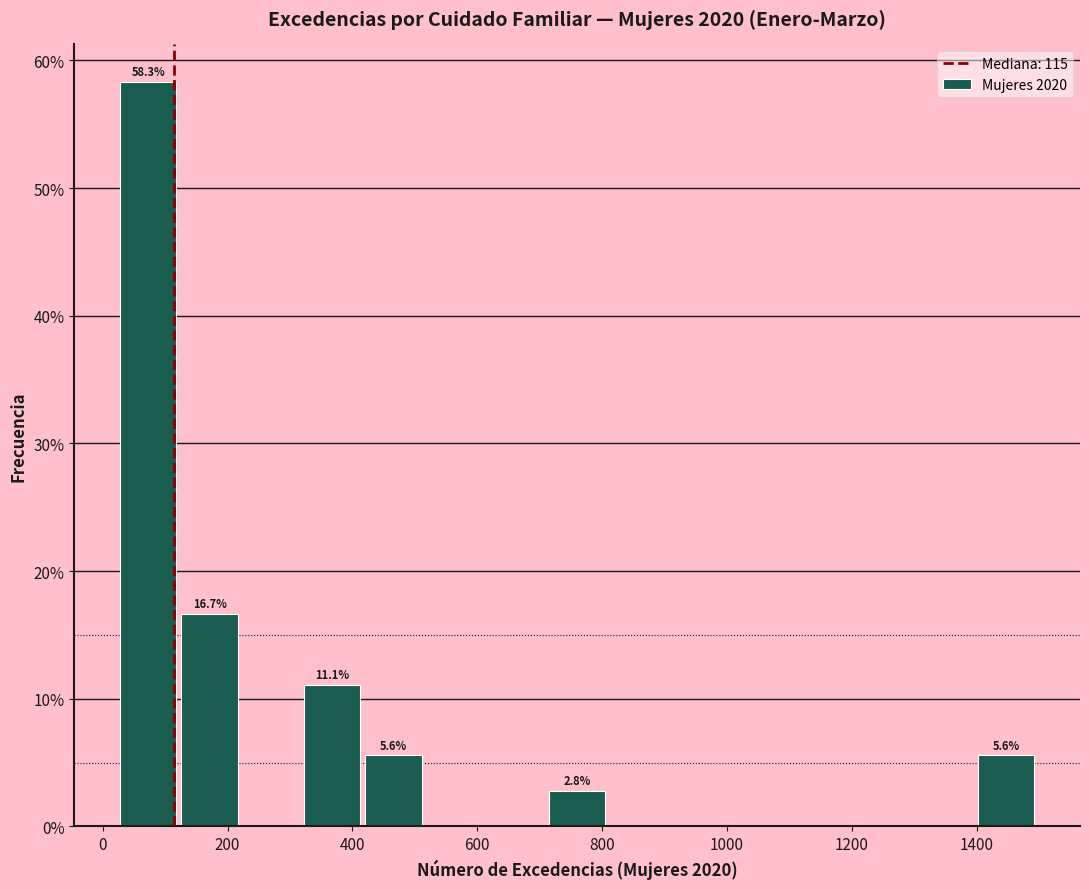

Which range on the x-axis has the tallest bar?

20 to 120